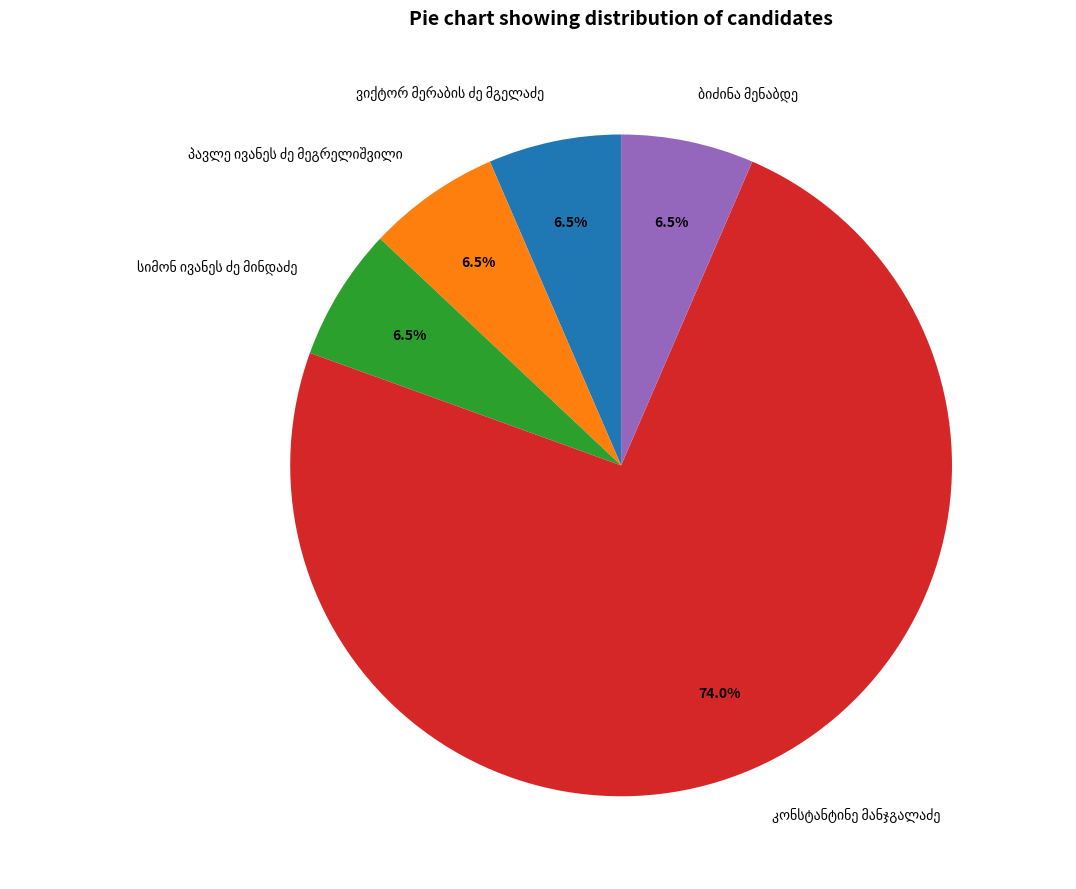

Does any single category account for the majority?

Yes